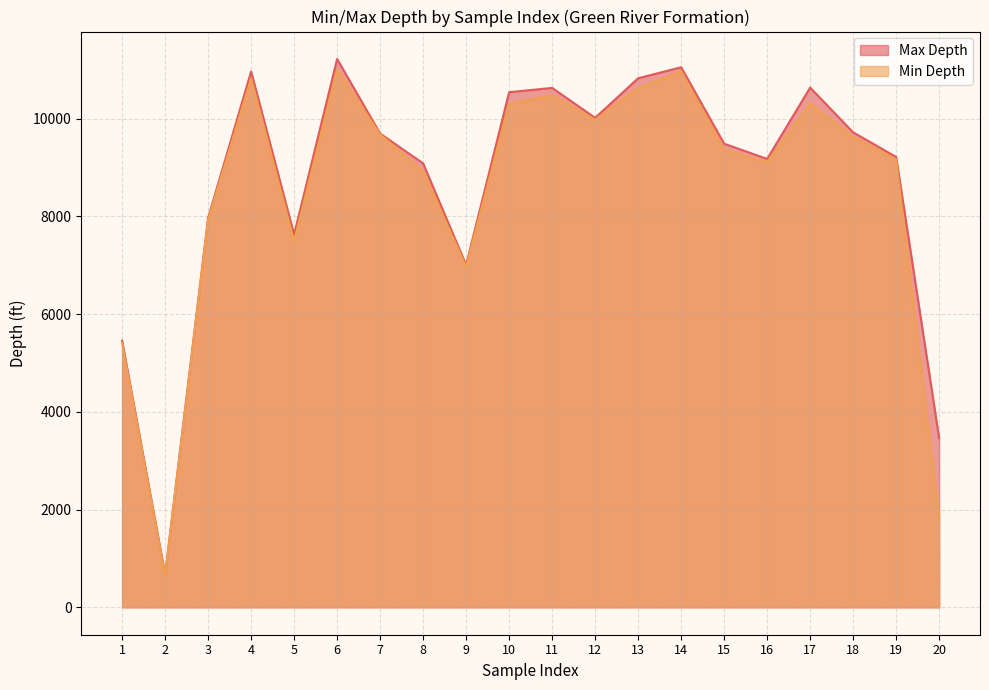

Which category has the lowest value across all series?

2